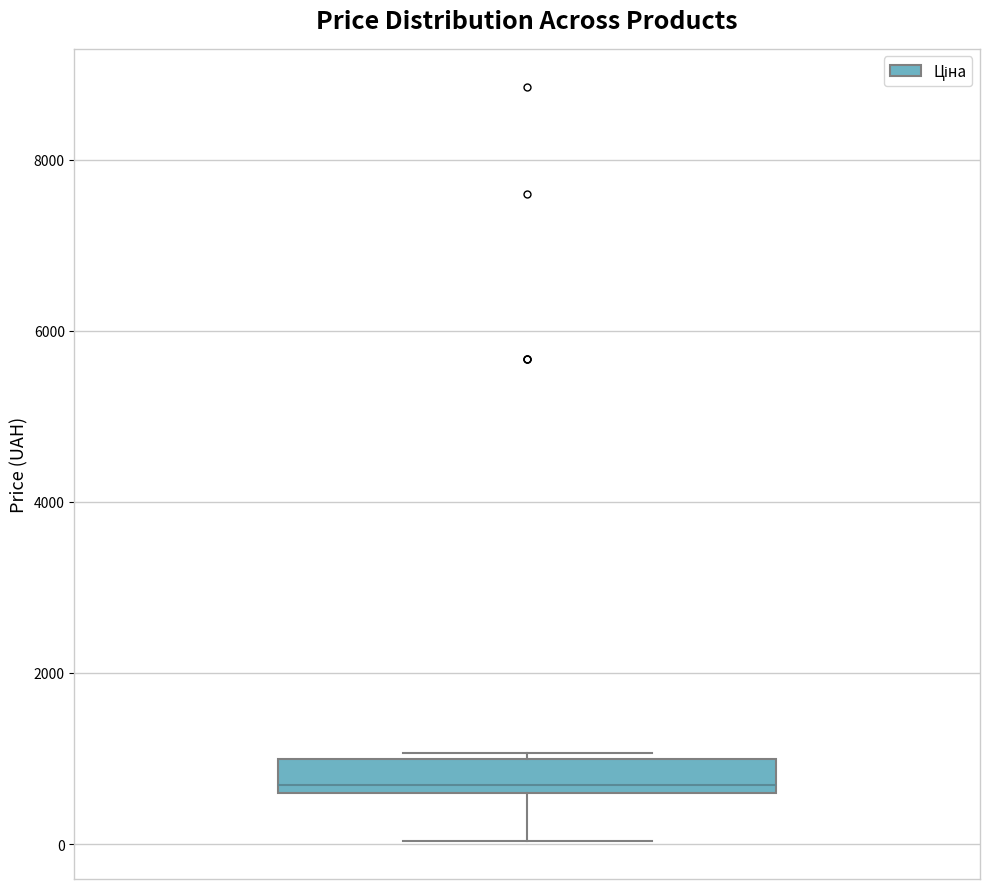

Transcribe this box plot: give where the median line is, the range the box spans, and where the two whiskers end, as read against the y-axis. The values are not printed on the chart, so give them approximately, as read against the axis.

median 600 (just above the box's lower edge), box 600 to 1000, whiskers 0 to 1000 (just above the box's upper edge)